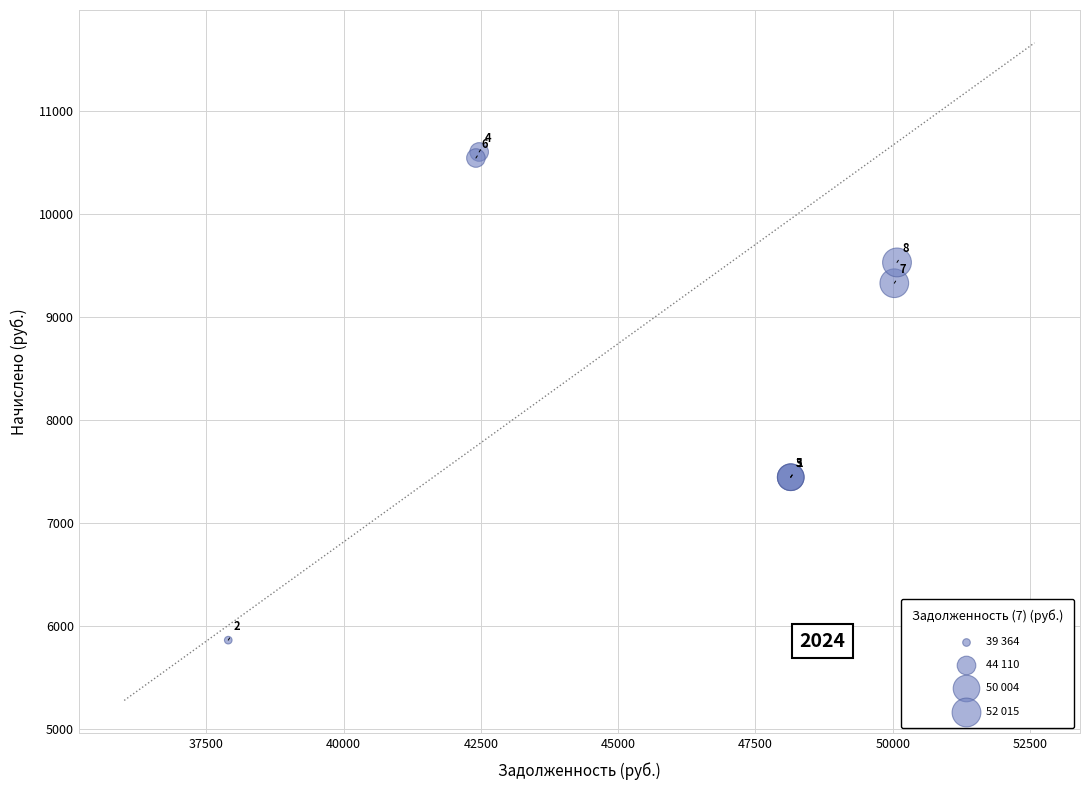

What Y value in the scatter plot is closest to 8232?

7443.8